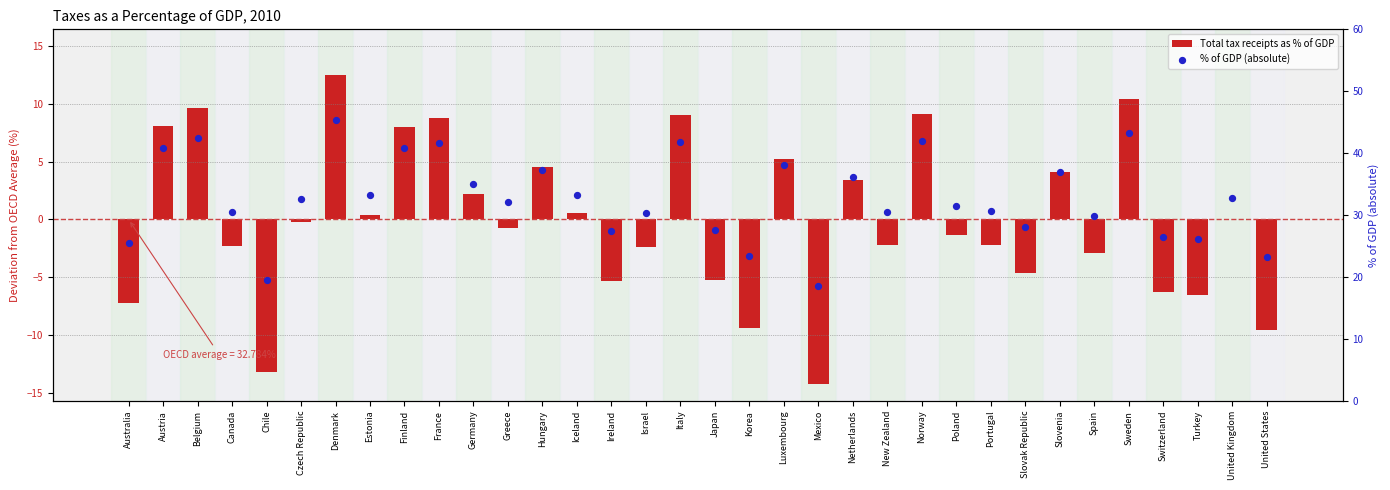

At which category is the sum across all series the highest?

Denmark